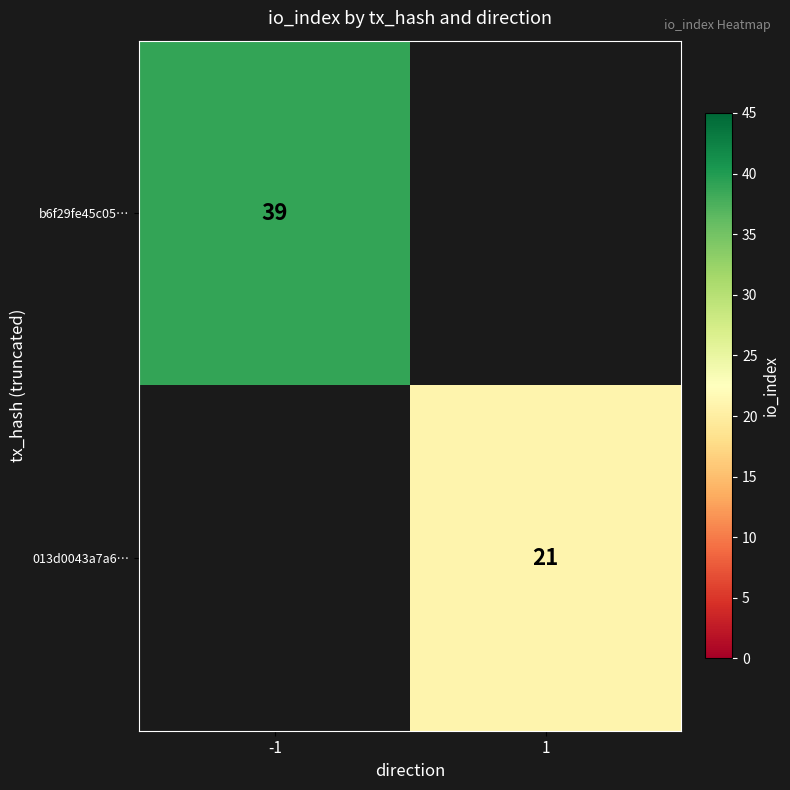

The value of b6f29fe45c05… at -1 is 25. True or false?

False